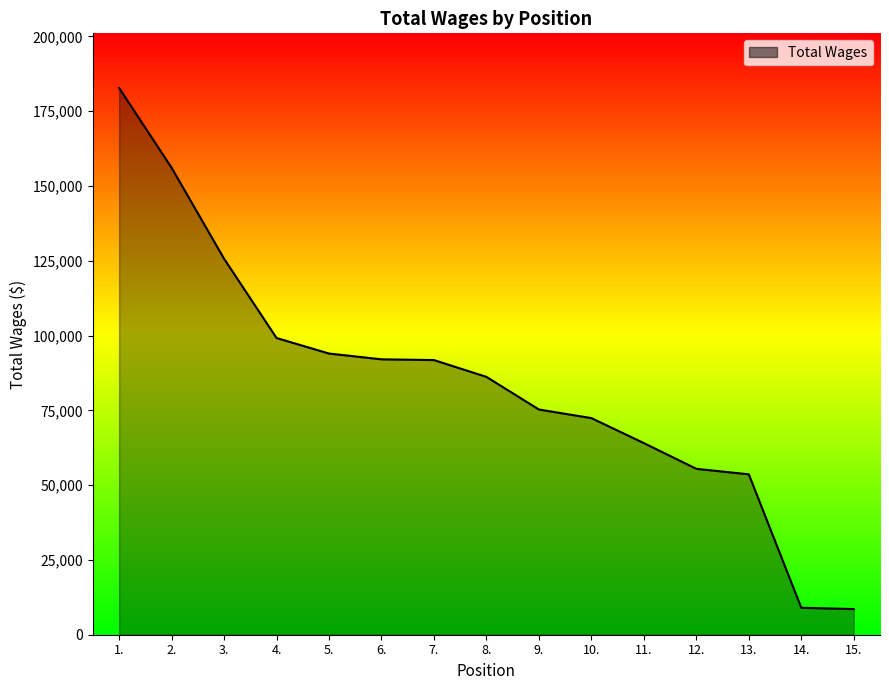

The value at 4. is 131080. True or false?

False